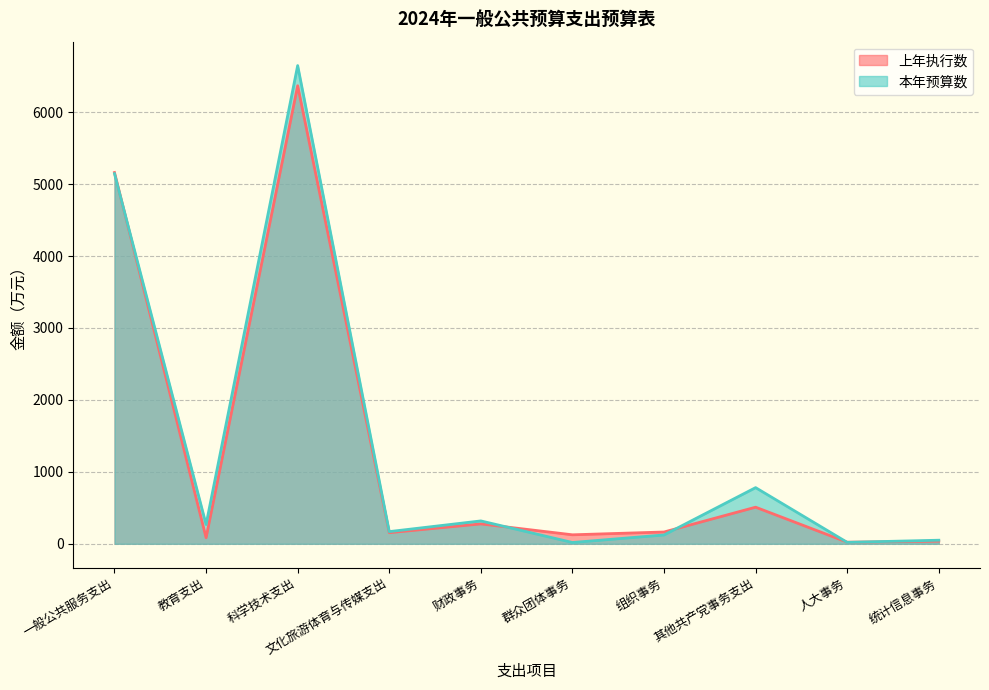

What is the difference between the maximum and second lowest values in the 本年预算数 series?

6626.7